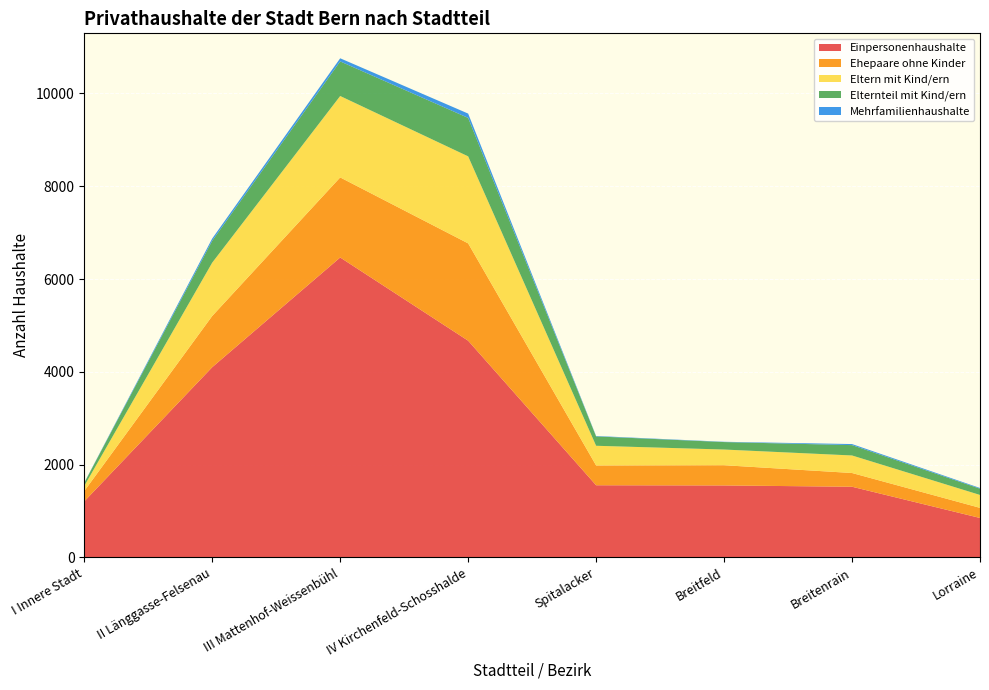

Reading left to right, list all the values displayed in this chart.

Einpersonenhaushalte: 1206	4099	6464	4670	1554	1550	1522	849
Ehepaare ohne Kinder: 223	1104	1726	2098	427	436	296	218
Eltern mit Kind/ern: 110	1150	1755	1876	424	338	378	278
Elternteil mit Kind/ern: 66	472	746	829	202	161	223	135
Mehrfamilienhaushalte: 5	48	67	93	9	6	23	15